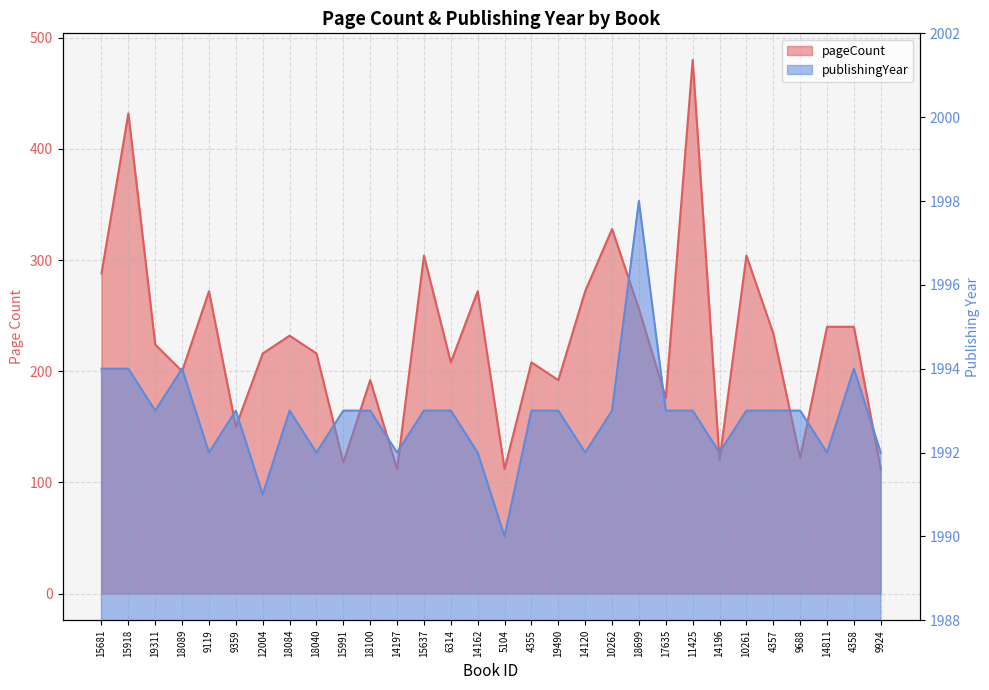

The pageCount series shows 272 at 9119. True or false?

True